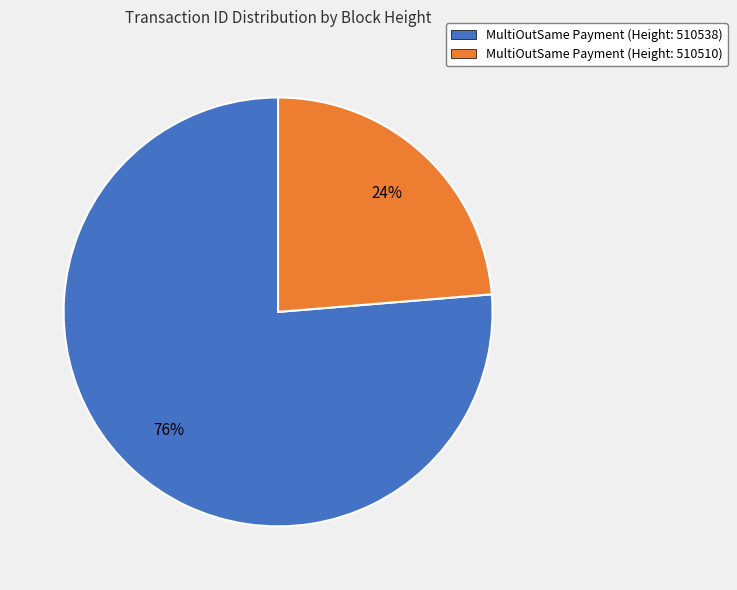

Is it true that MultiOutSame Payment (Height: 510510) is 24% of the pie?

True